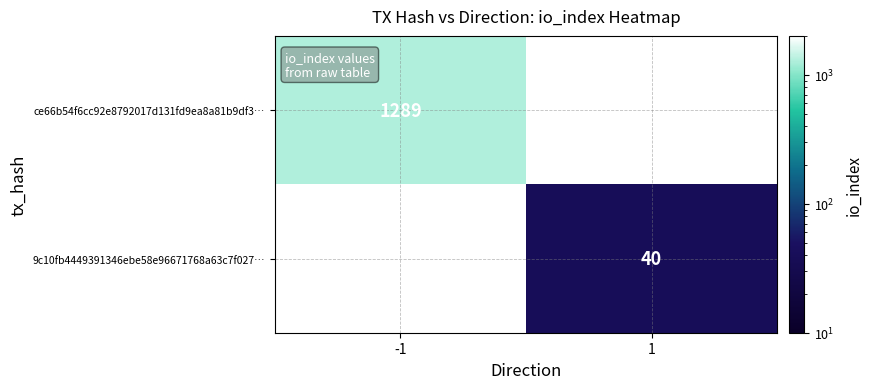

How many data points does each series have?

2